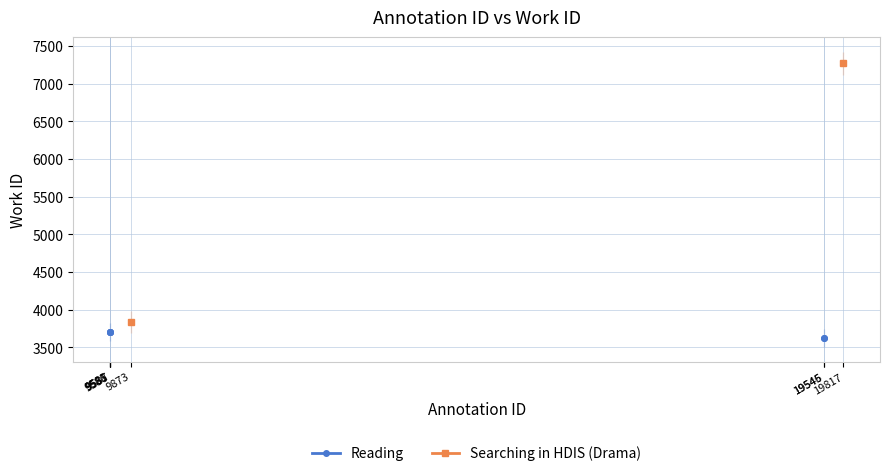

Which category has the highest value across all series?

19817